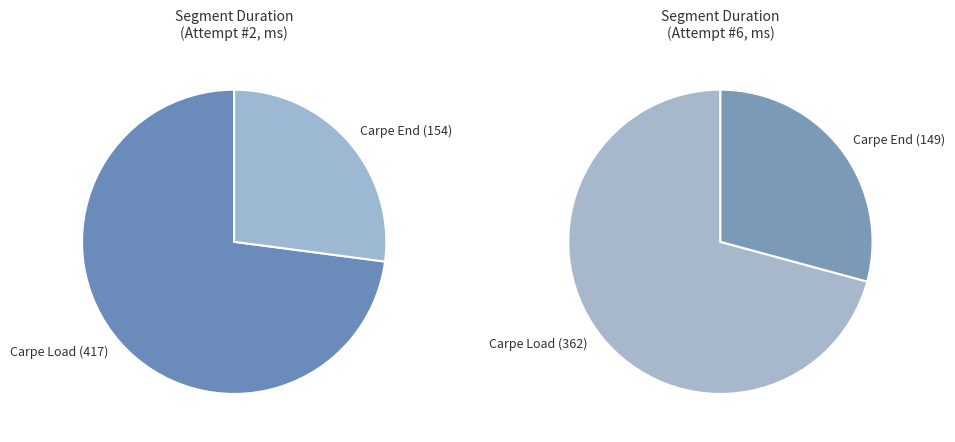

Which category accounts for the majority?

Carpe Load